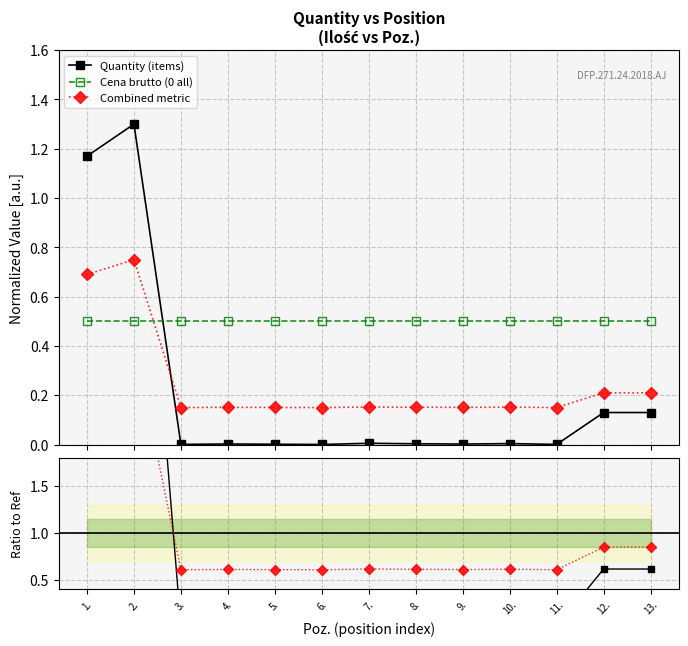

What is the lowest value of the Cena brutto (0 all) series?

0.5